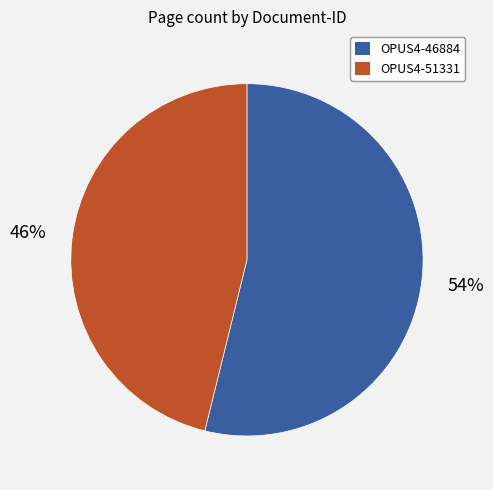

Do OPUS4-46884 and OPUS4-51331 together represent more than half of the pie?

Yes